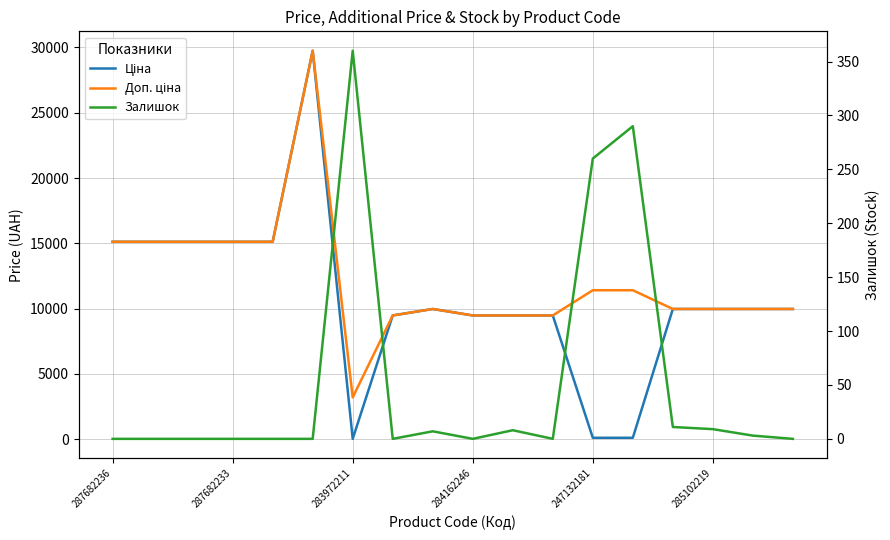

What is the difference between the highest and lowest values at 17?

9975.0